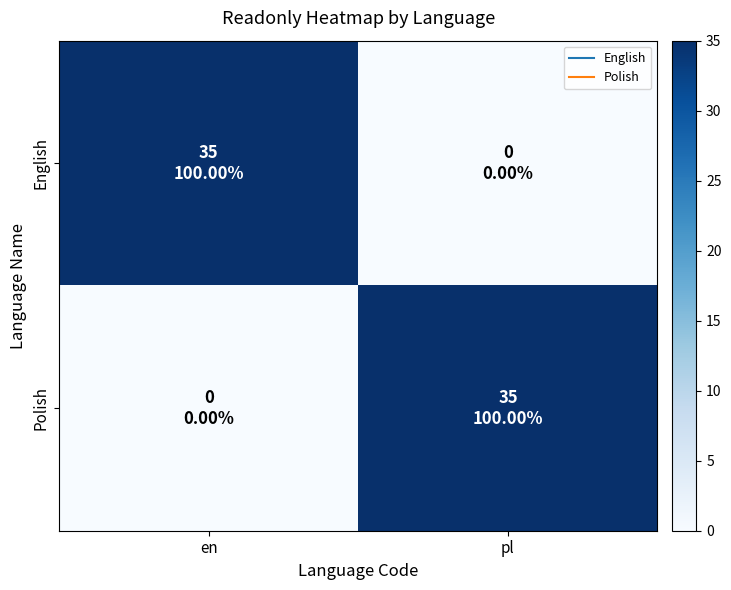

Between en and pl, which series saw the biggest shift?

English